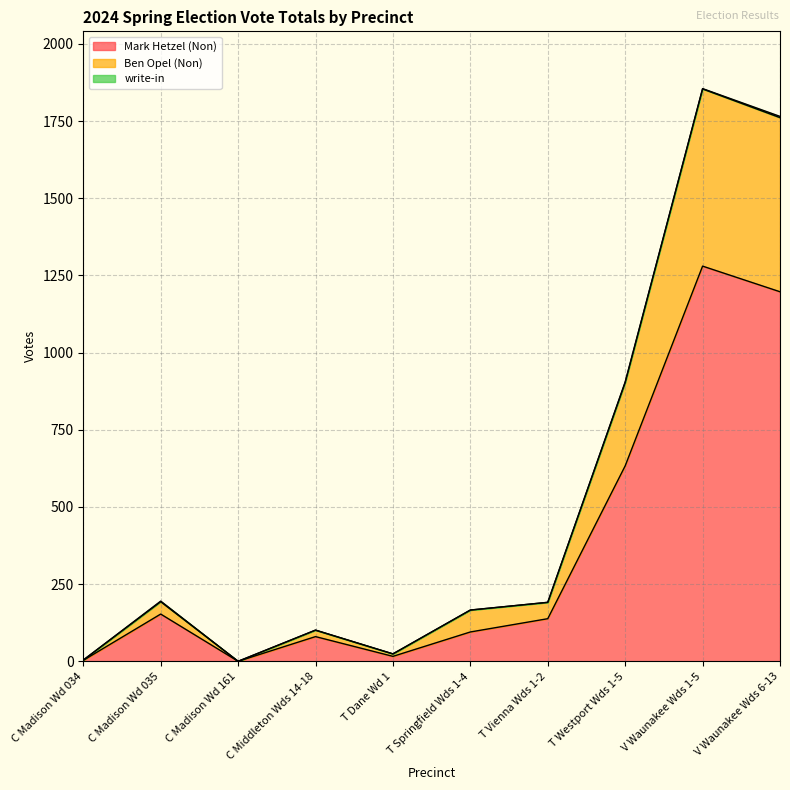

At which label is Mark Hetzel (Non) closest to 640?

T Westport Wds 1-5